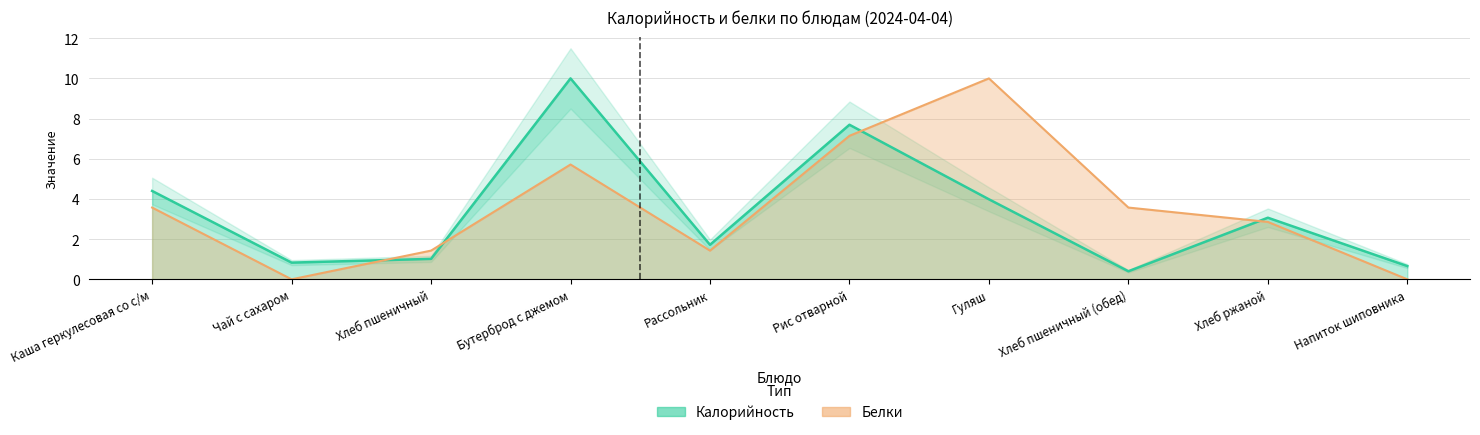

What is the difference between the second highest and second lowest values in the Белки series?

7.1